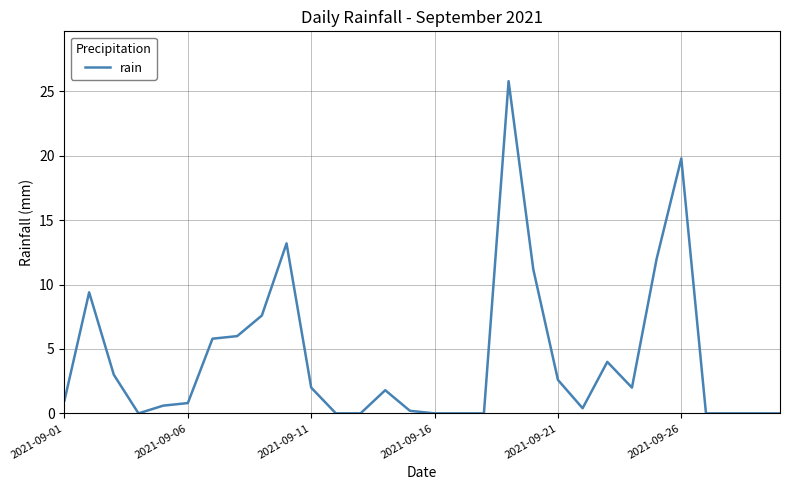

What is the greatest value displayed?

25.8